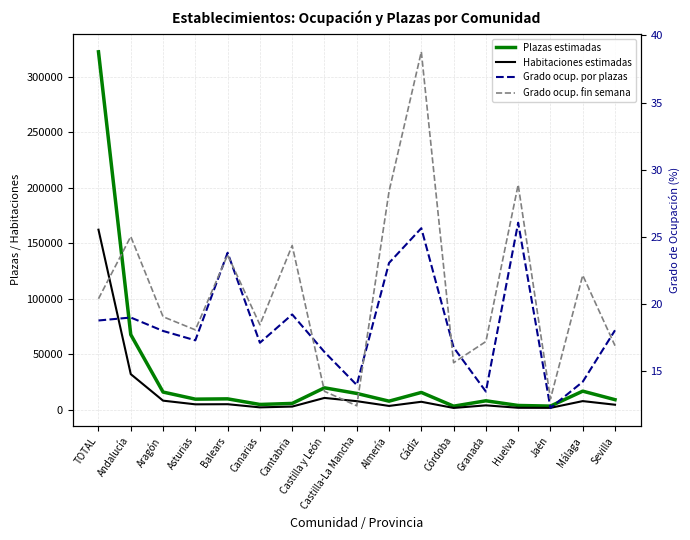

True or false: Habitaciones estimadas and Grado ocup. por plazas cross at least once.

False